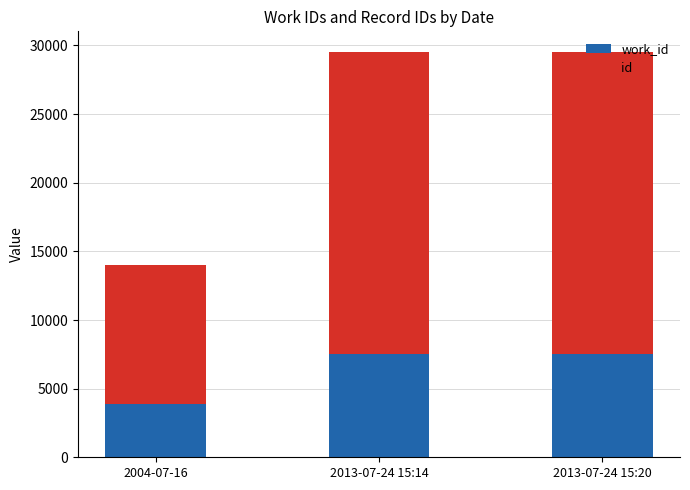

What is the total value across all series at 2013-07-24 15:20?

29553